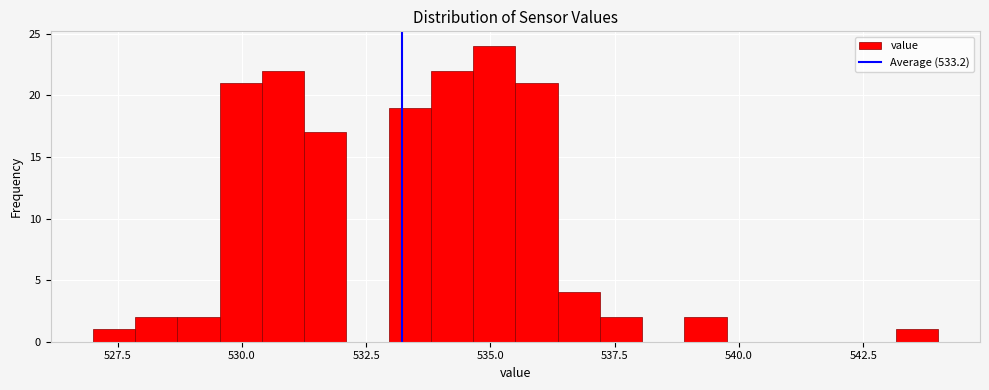

Read against the x-axis, roughly where is the centre of the tallest bar?

535.0